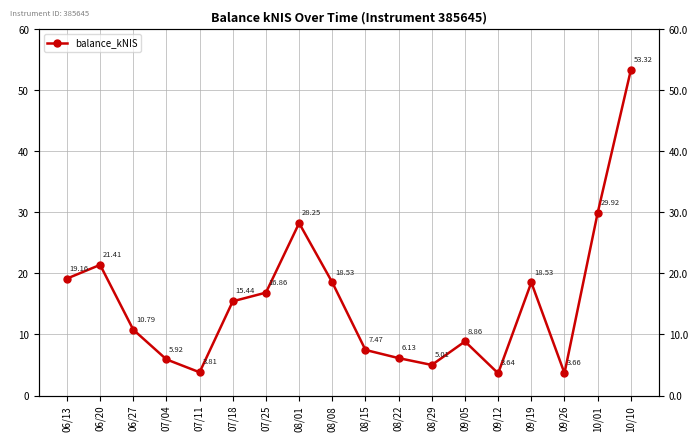

How many points are higher than both their immediate neighbors (excluding endpoints)?

4